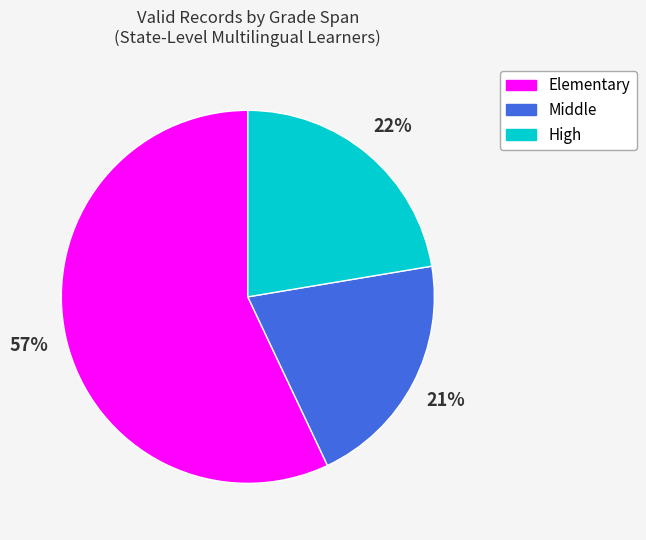

Rank the categories by value from highest to lowest.

Elementary, High, Middle